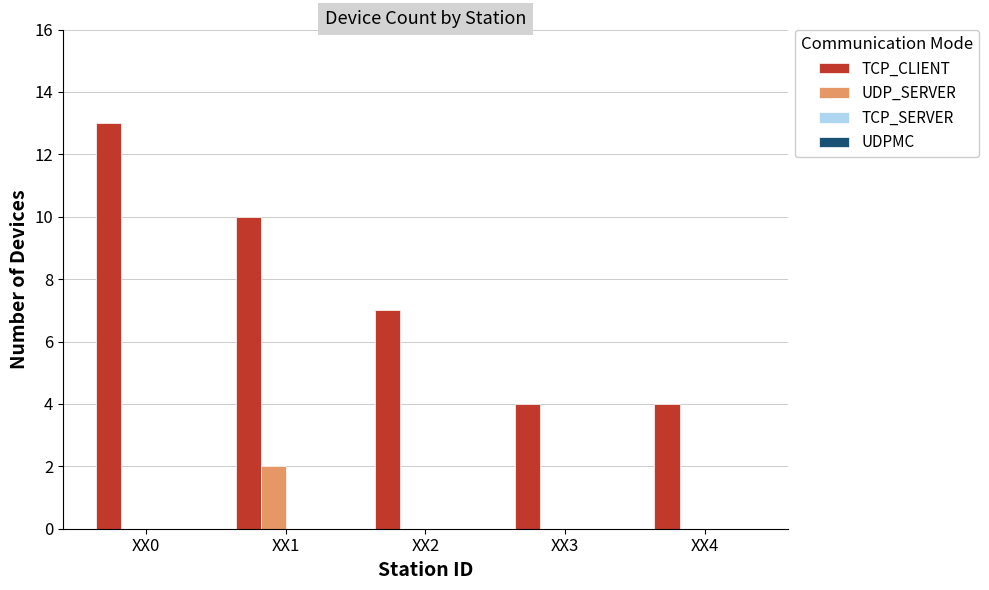

At which category is the sum across all series the highest?

XX0